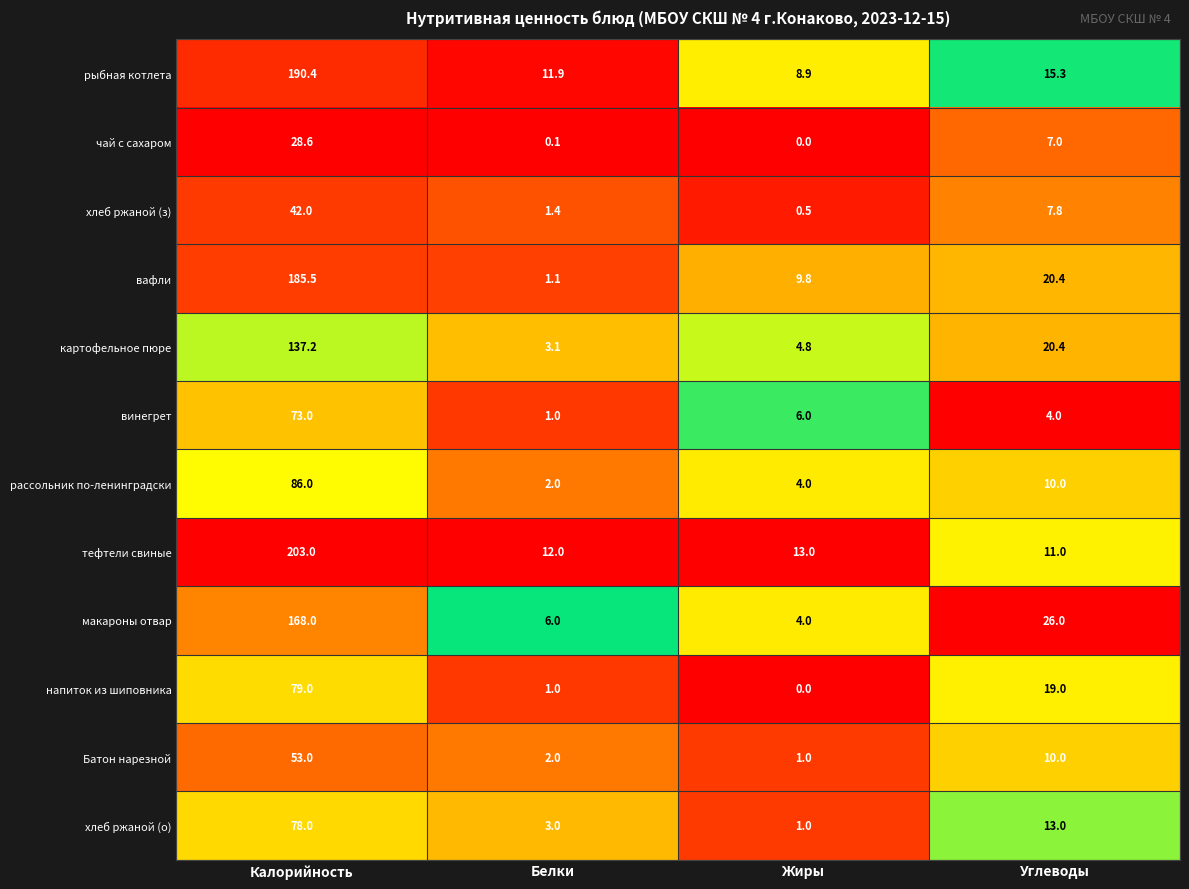

True or false: рассольник по-ленинградски has a value of 10.0 at Углеводы.

True